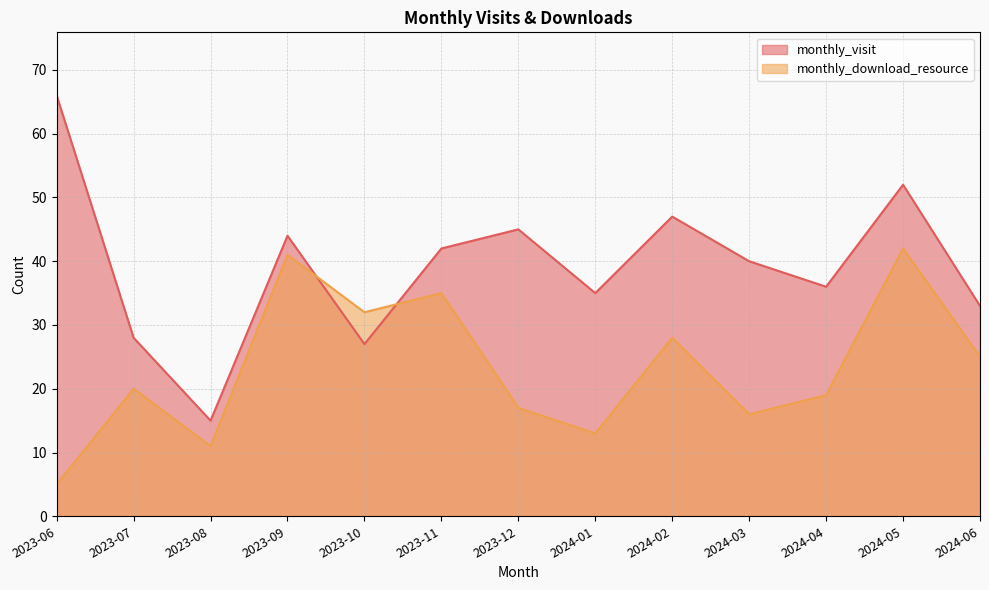

Which category has the lowest value in the monthly_visit series?

2023-08